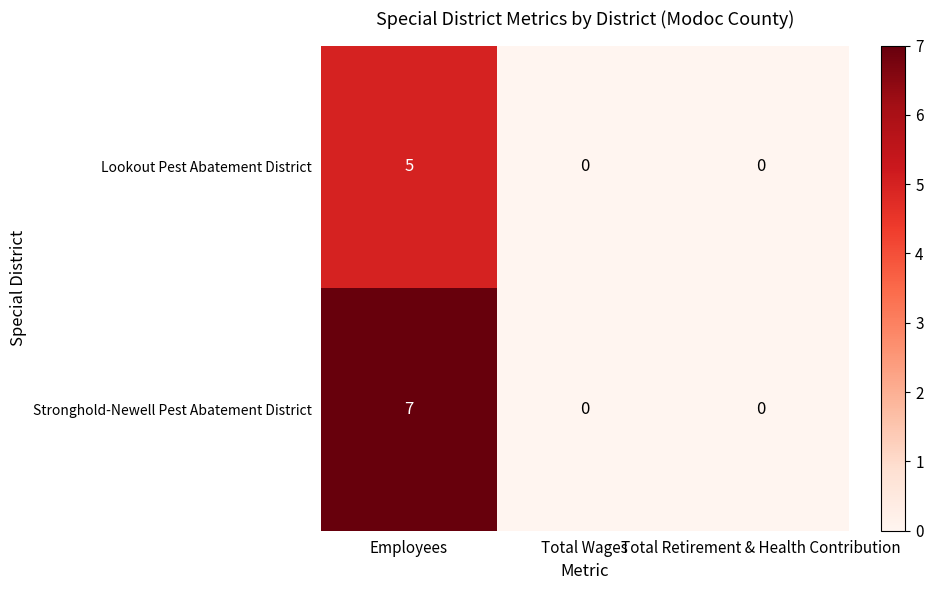

Count the Stronghold-Newell Pest Abatement District values in the range 0 to 7.

3